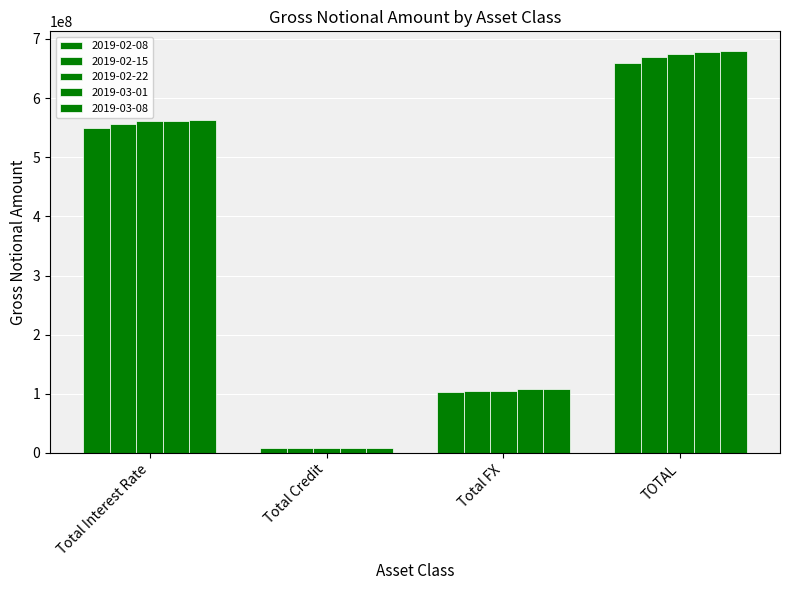

True or false: 2019-02-08 has a value of 34795798 at Total FX.

False